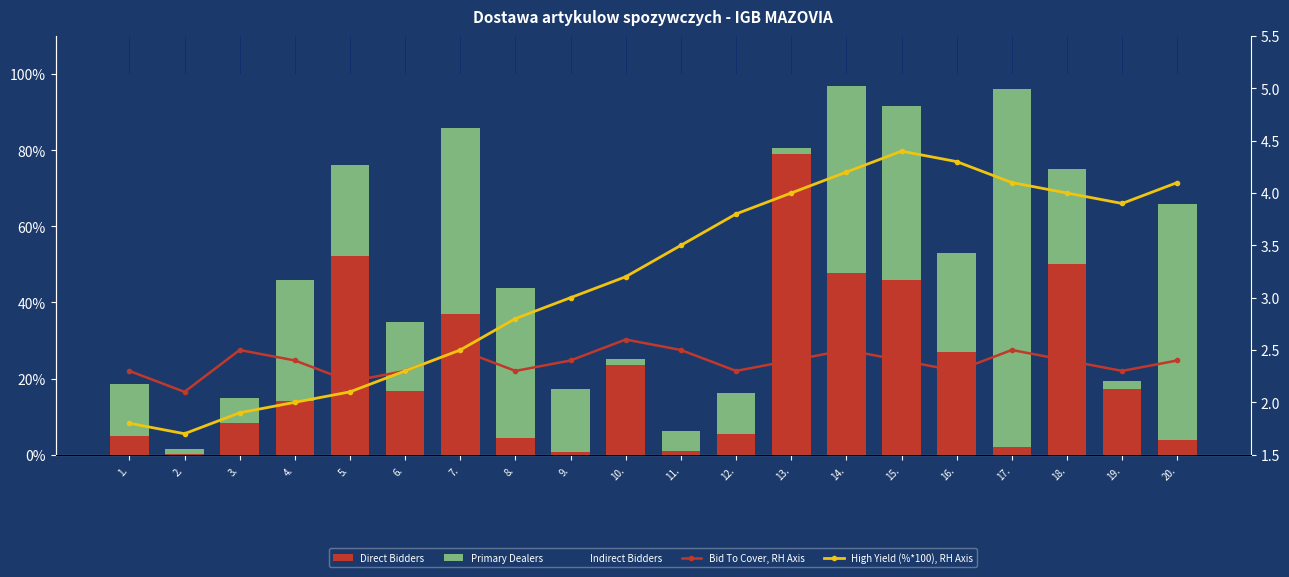

What is the average value of the Bid To Cover, RH Axis series?

2.4